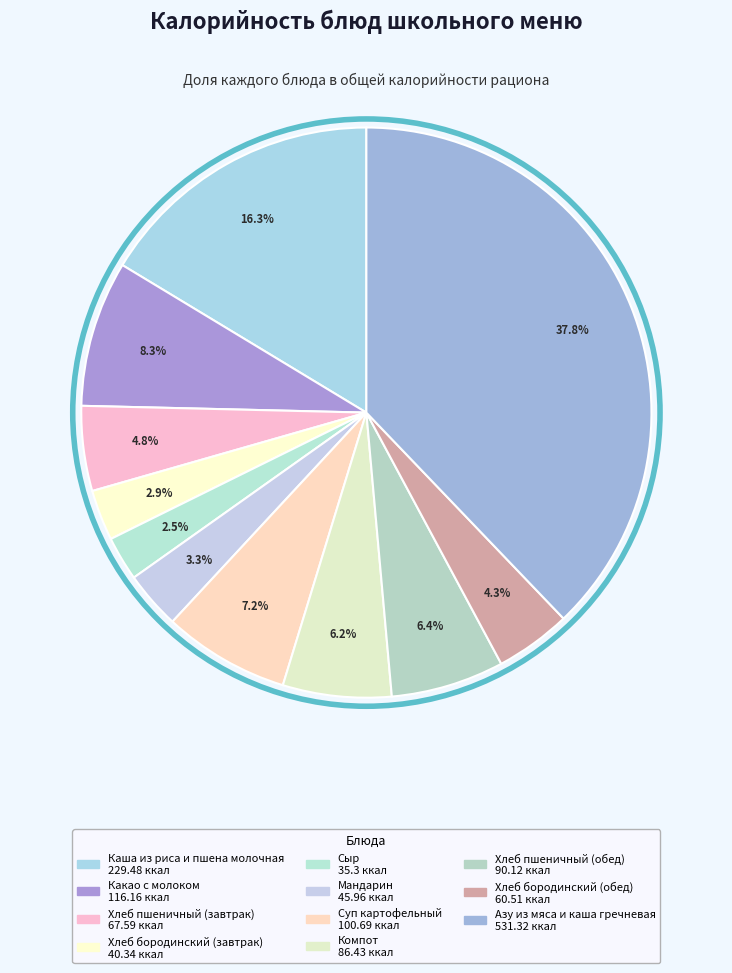

To the nearest percent, what is the combined percentage of Азу из мяса и каша гречневая and Сыр?

40%